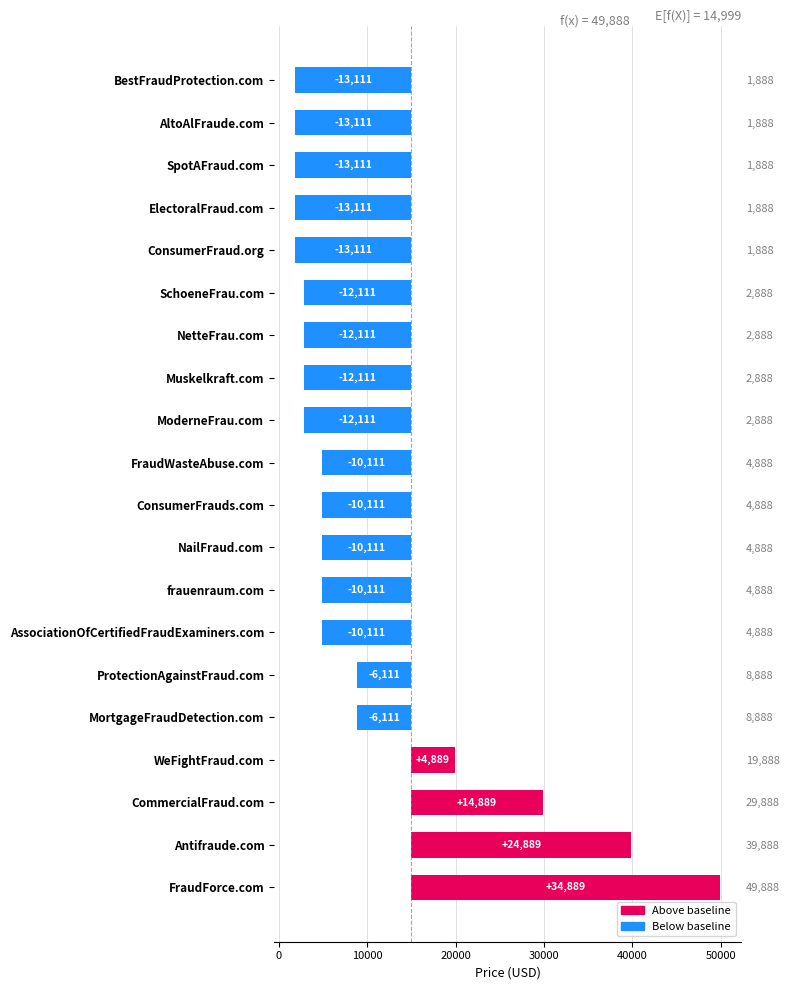

Where is the data nearest to the value 10889?

CommercialFraud.com